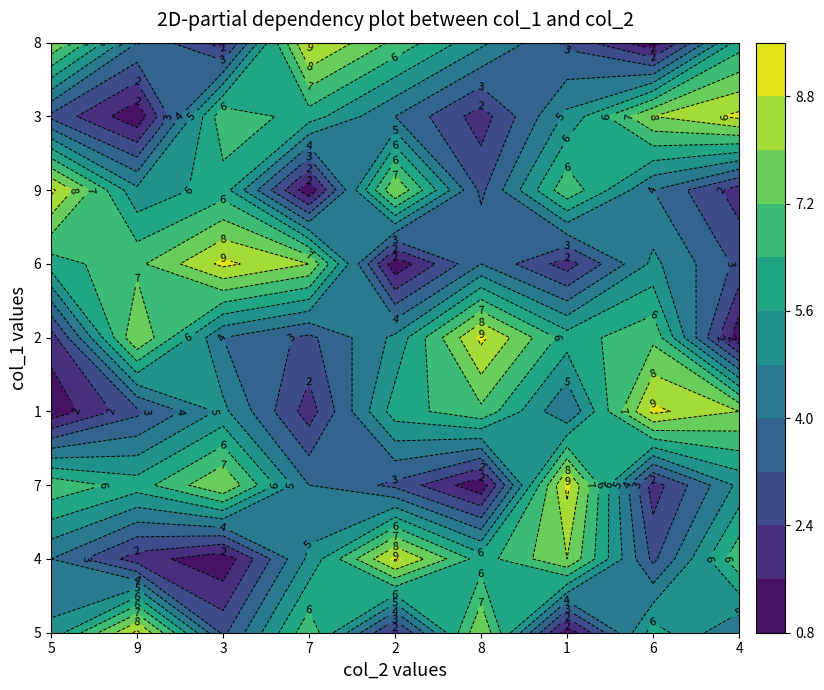

Which series has the largest range (max minus min)?

5